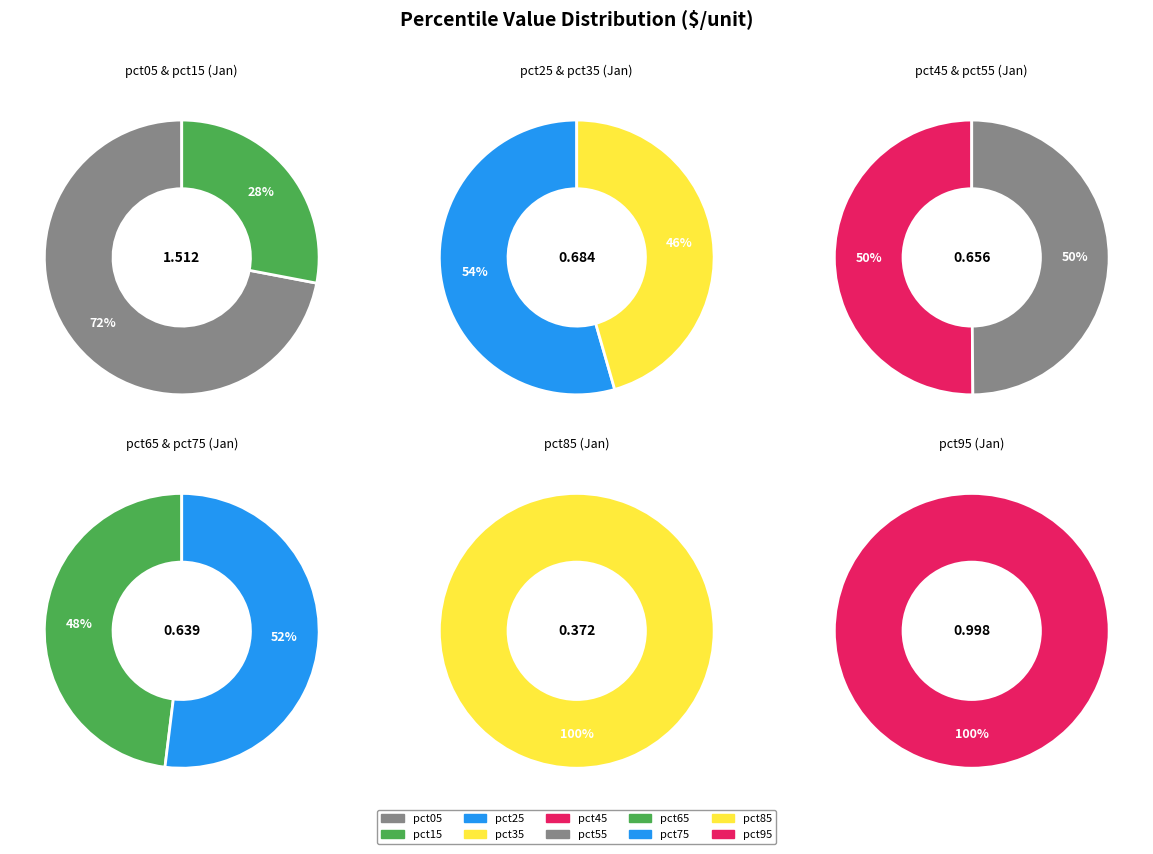

How many slices are in this pie chart?

10